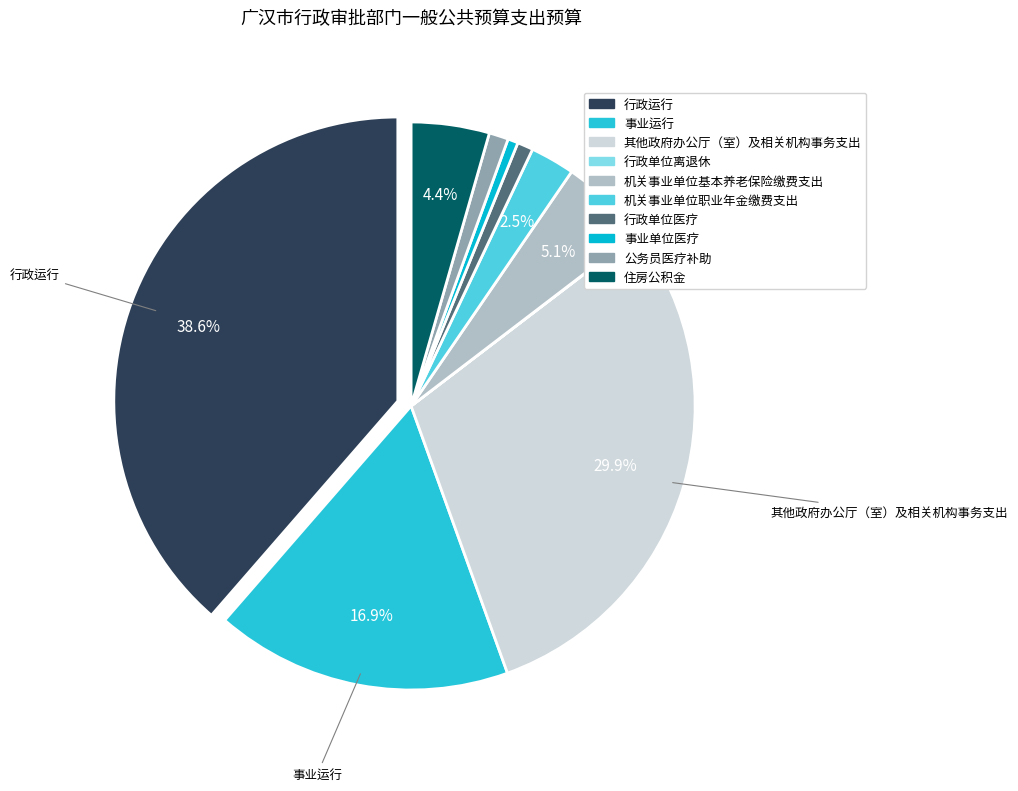

Combined, what portion of the pie is 住房公积金 and 事业运行?

21.4%